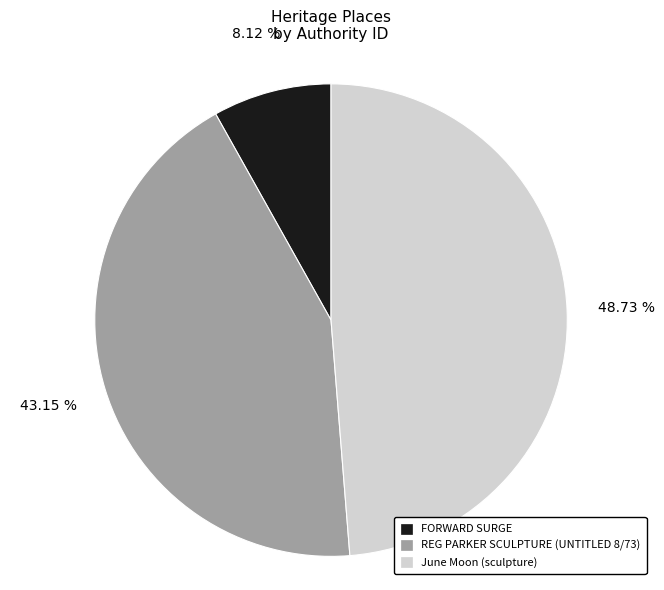

Which category has the smallest portion of the pie?

FORWARD SURGE